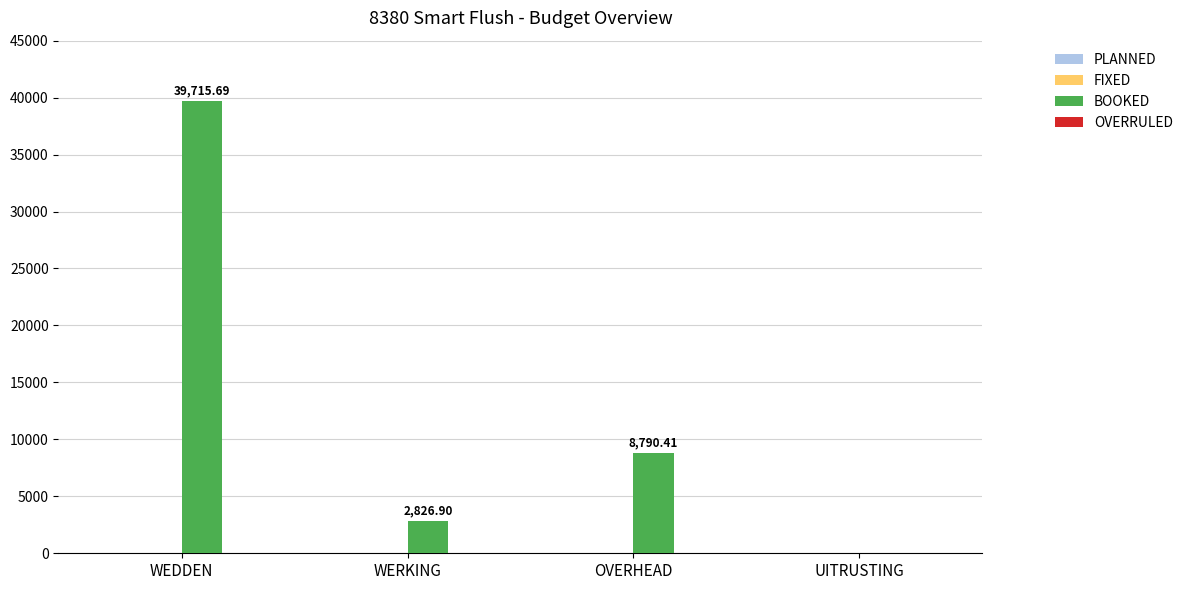

Between WEDDEN and OVERHEAD, which is larger?

WEDDEN